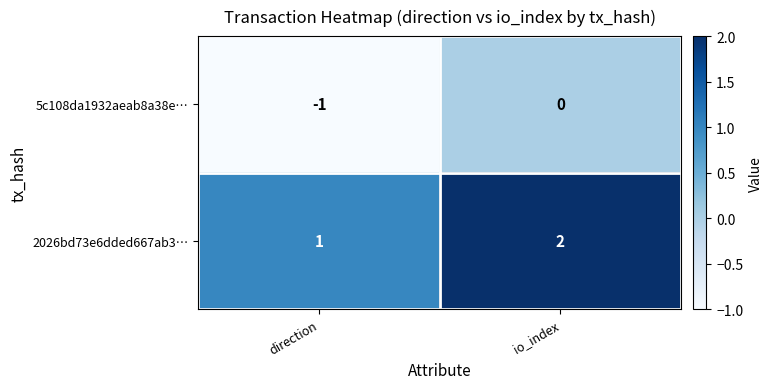

Is the value of 2026bd73e6dded667ab3… at io_index greater than the value of 5c108da1932aeab8a38e… at direction?

Yes